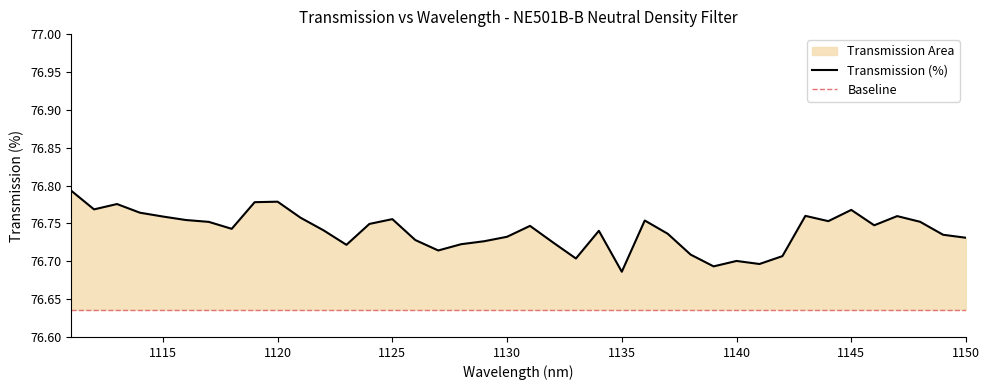

Rank the categories by value from highest to lowest.

1111, 1120, 1119, 1113, 1112, 1145, 1114, 1143, 1147, 1115, 1121, 1125, 1116, 1136, 1144, 1148, 1117, 1124, 1146, 1131, 1118, 1122, 1134, 1137, 1149, 1130, 1150, 1126, 1129, 1132, 1128, 1123, 1127, 1138, 1142, 1133, 1140, 1141, 1139, 1135